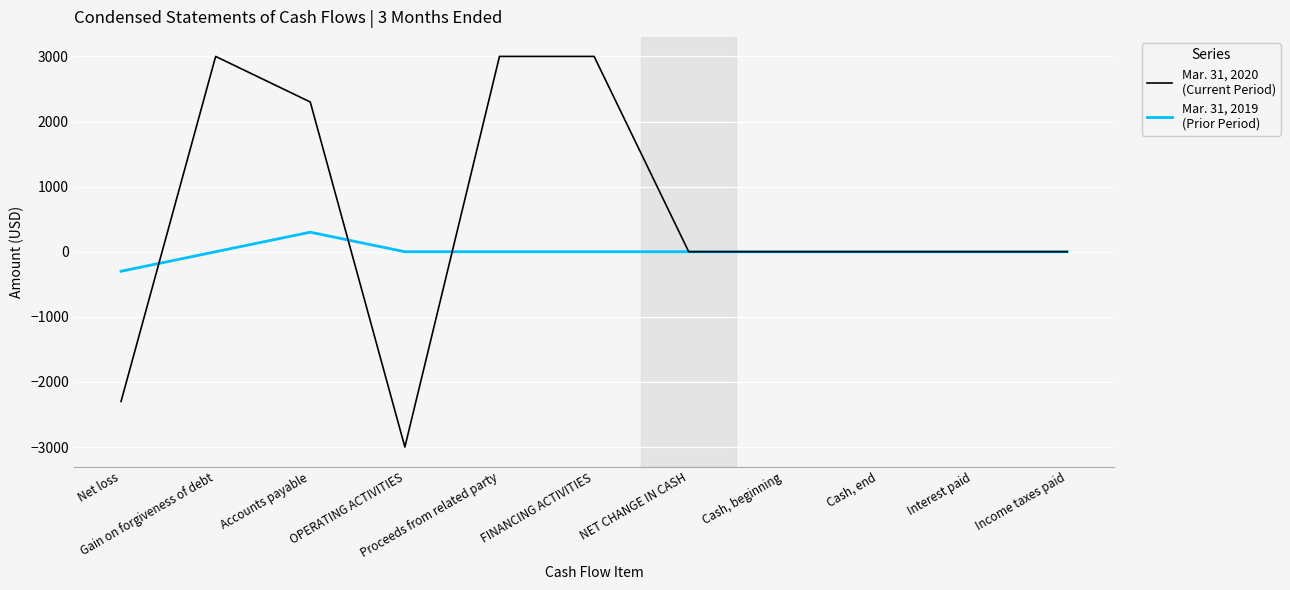

What is the smallest value displayed?

-3000